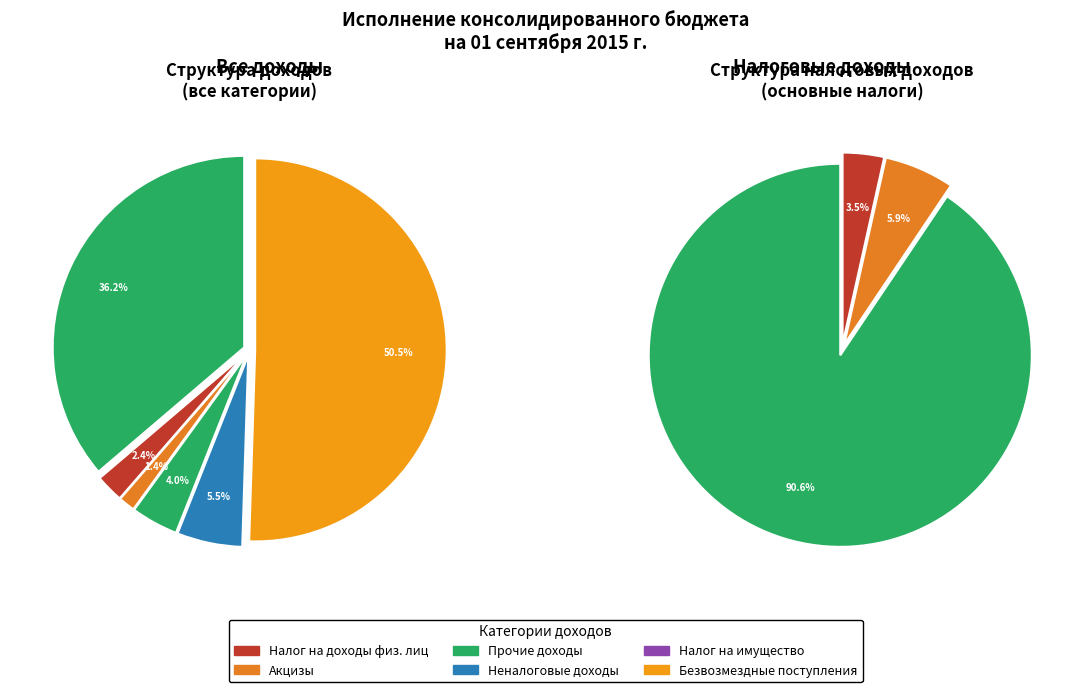

The Налог на имущество slice represents 17% of the pie. True or false?

False